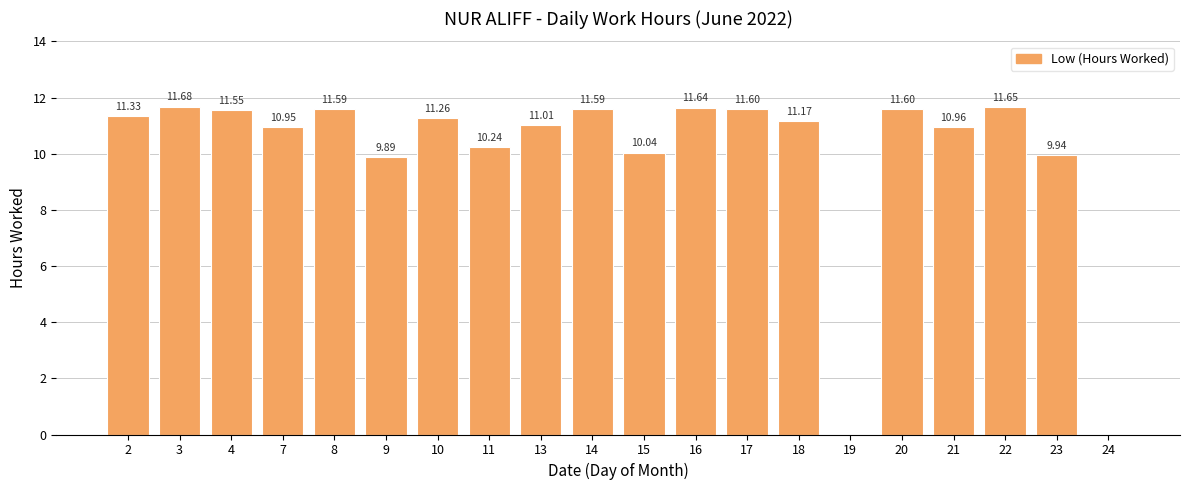

The chart shows a value of 5.0 at 7. True or false?

False